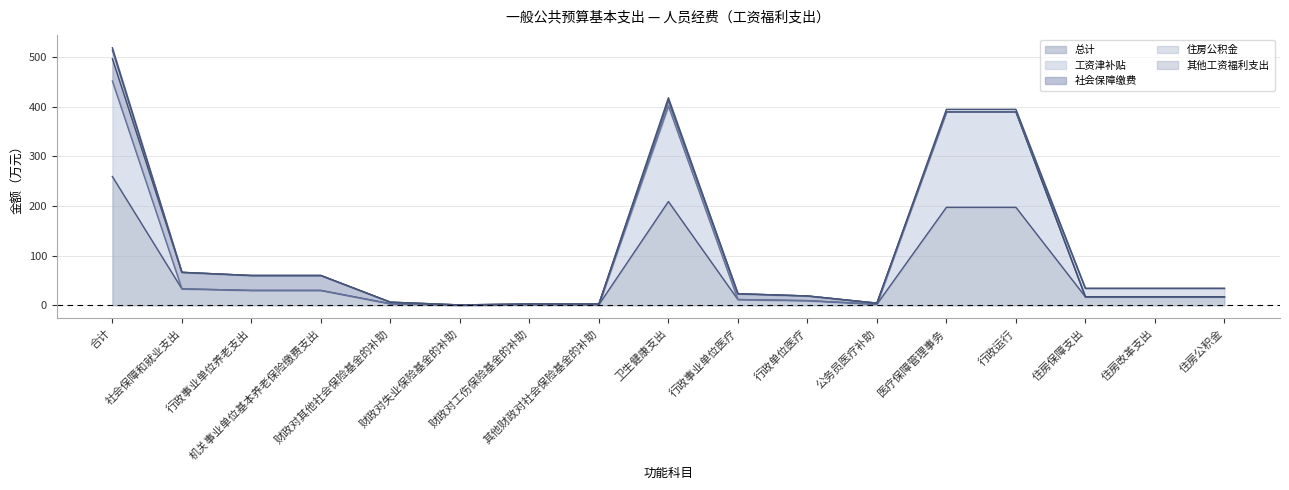

The value of 其他工资福利支出 at 财政对其他社会保险基金的补助 is 10.8. True or false?

False